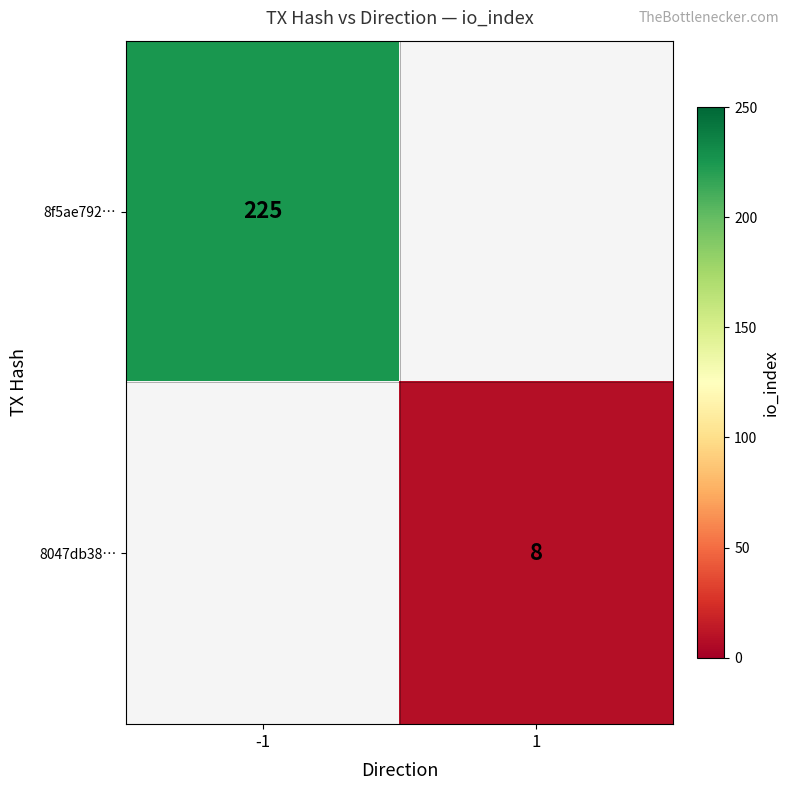

How many distinct data groups are displayed?

2